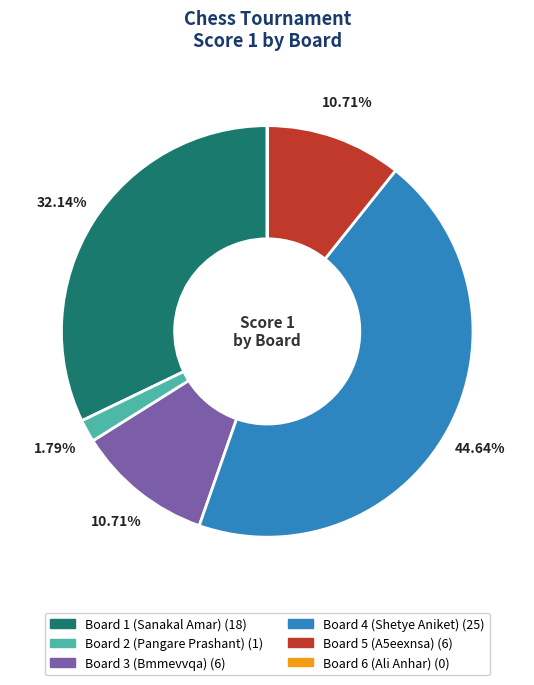

What percentage is NOT represented by Board 3 (Bmmevvqa)?

89.3%